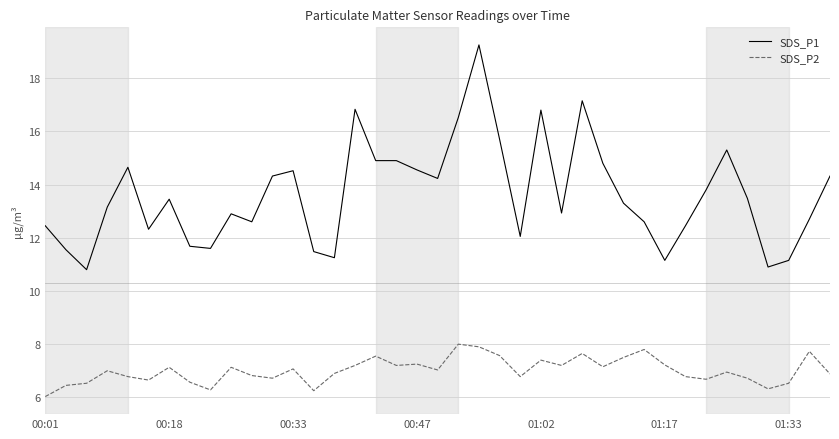

What are all the series names shown in the legend?

SDS_P1, SDS_P2